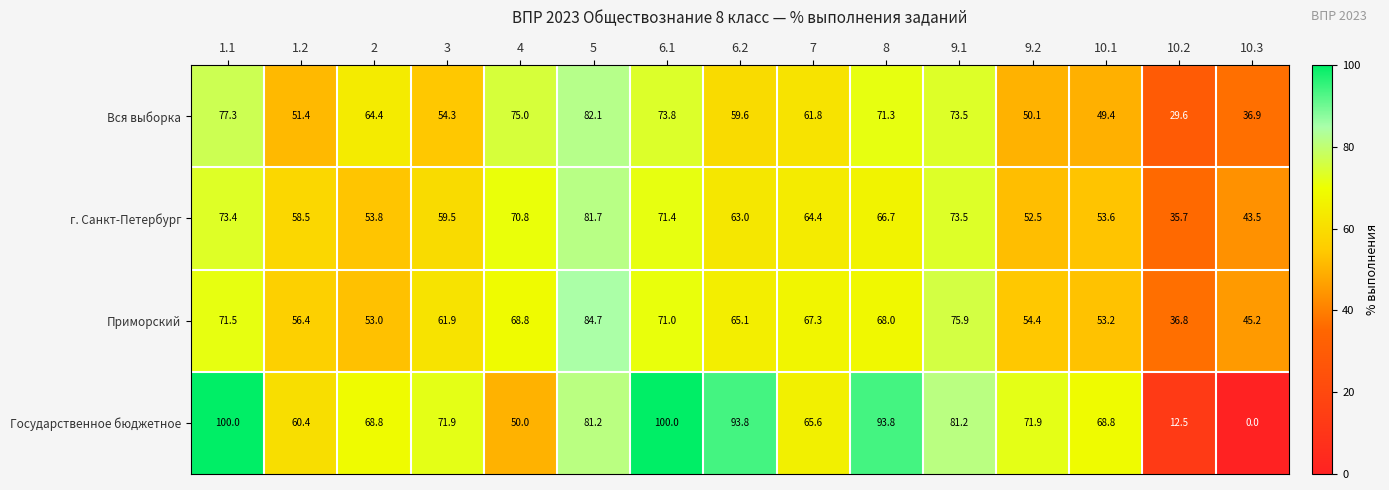

Which category has the lowest value across all series?

10.3